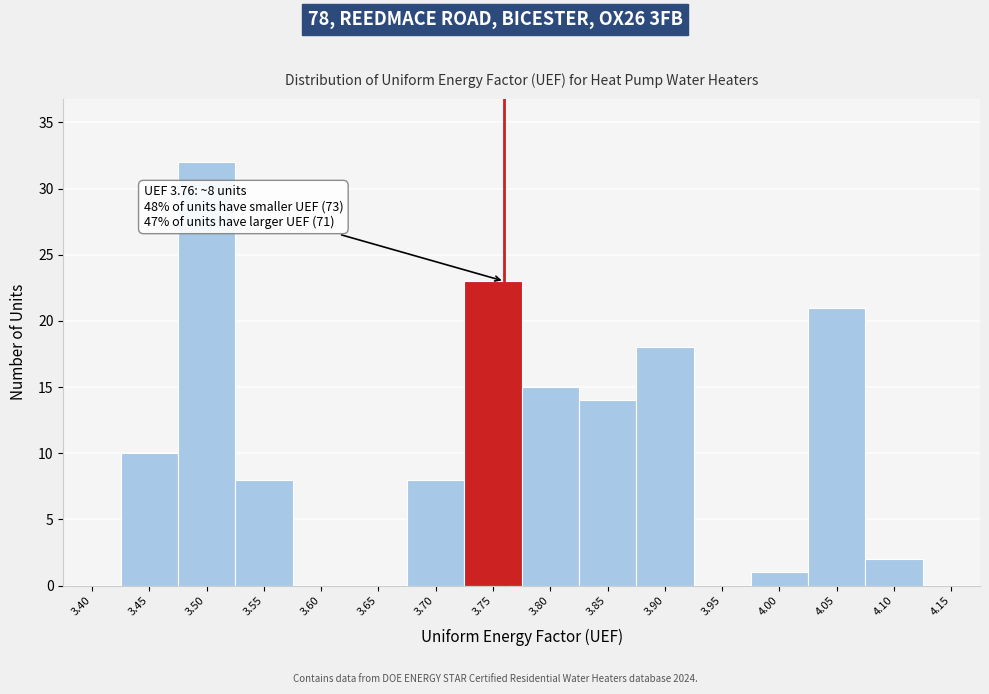

Reading left to right, extract all data points from this chart.

3.40=0	3.45=10	3.50=32	3.55=8	3.60=0	3.65=0	3.70=8	3.75=23	3.80=15	3.85=14	3.90=18	3.95=0	4.00=1	4.05=21	4.10=2	4.15=0